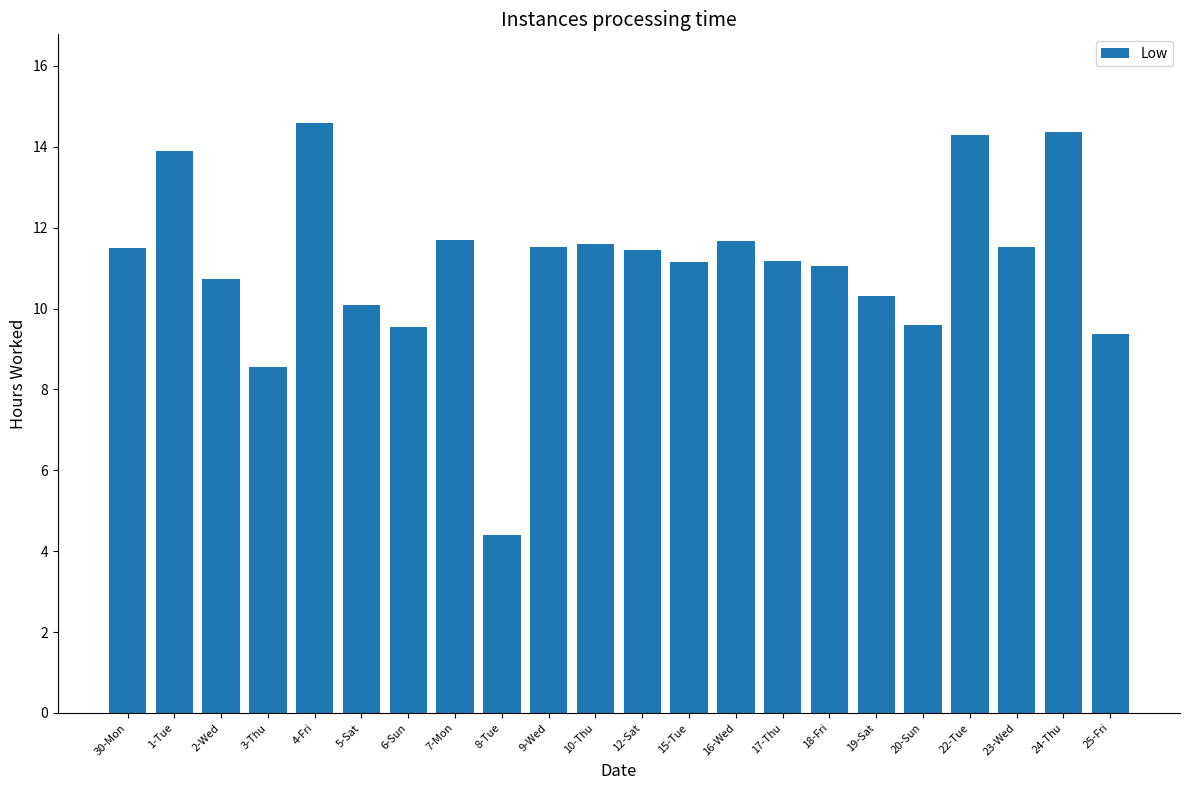

What is the change in value from 18-Fri to 24-Thu?

+3.3